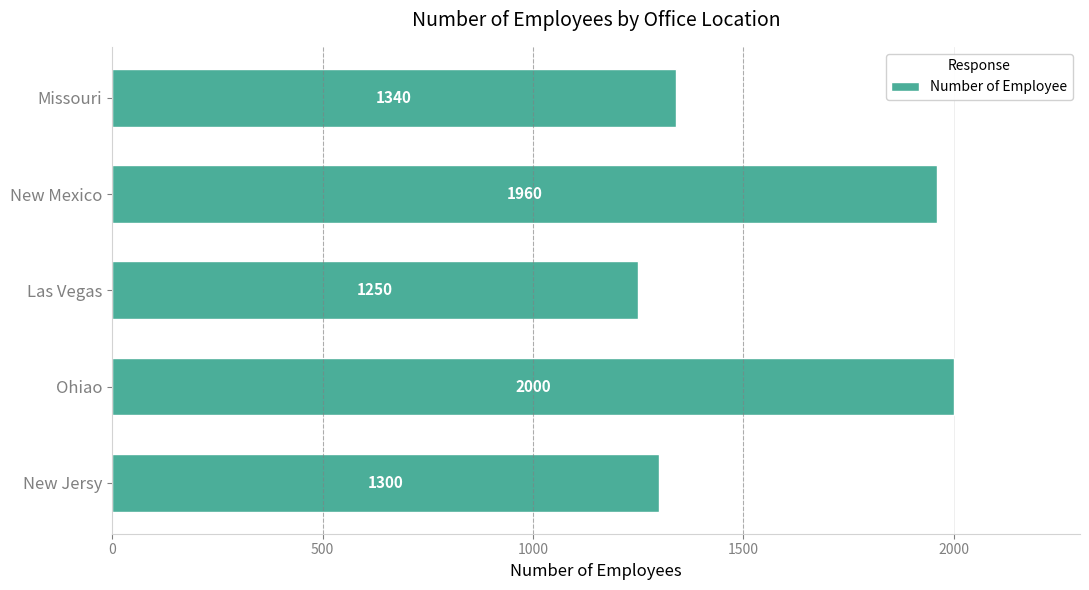

Between Missouri and New Jersy, which is larger?

Missouri